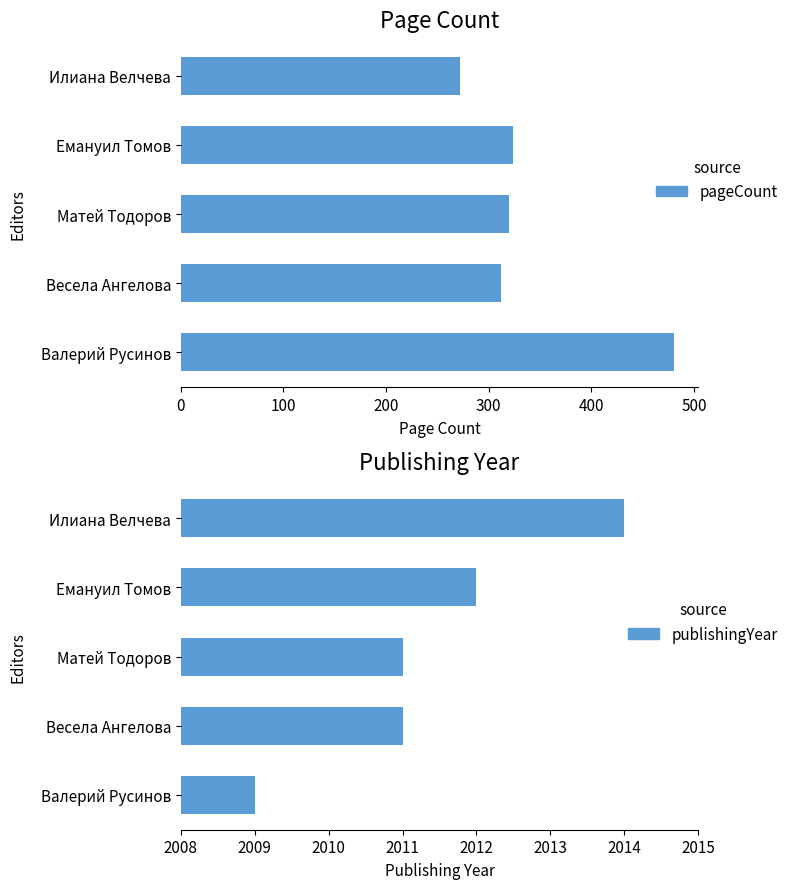

What is the maximum value for pageCount?

480